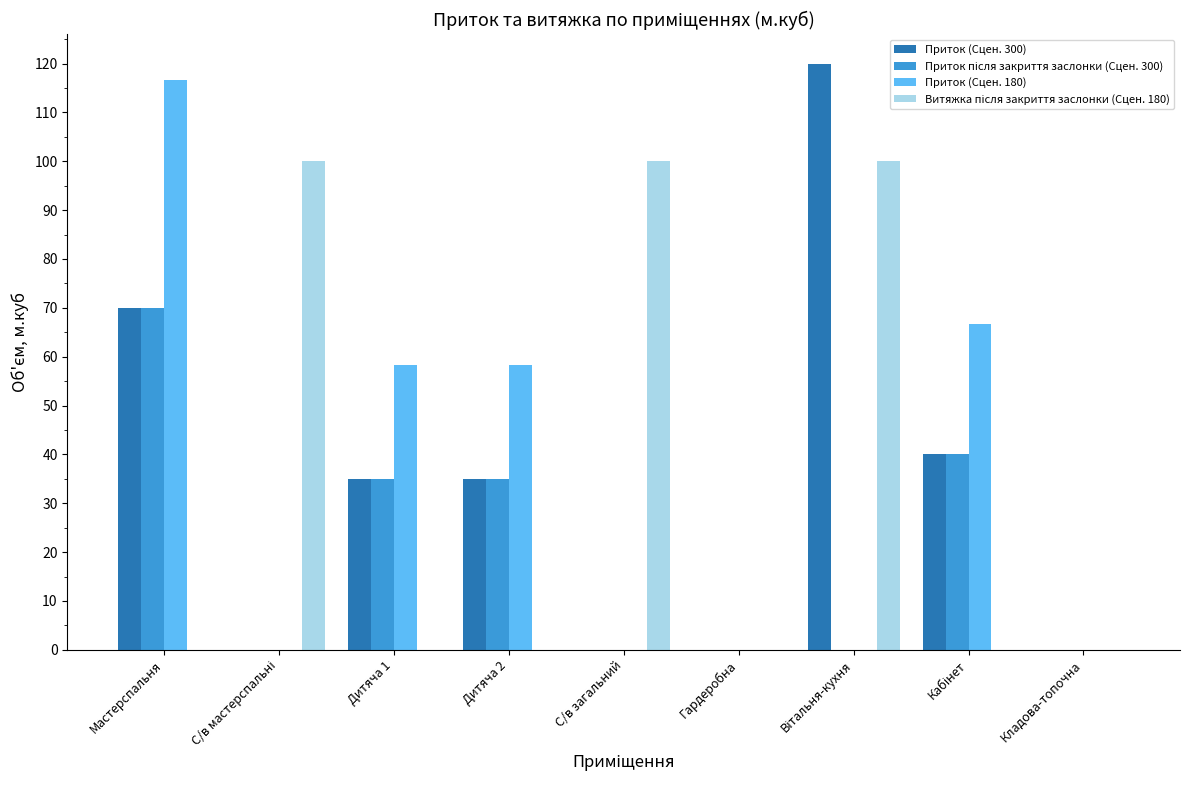

Which series changed the most between Мастерспальня and Гардеробна?

Приток (Сцен. 180)